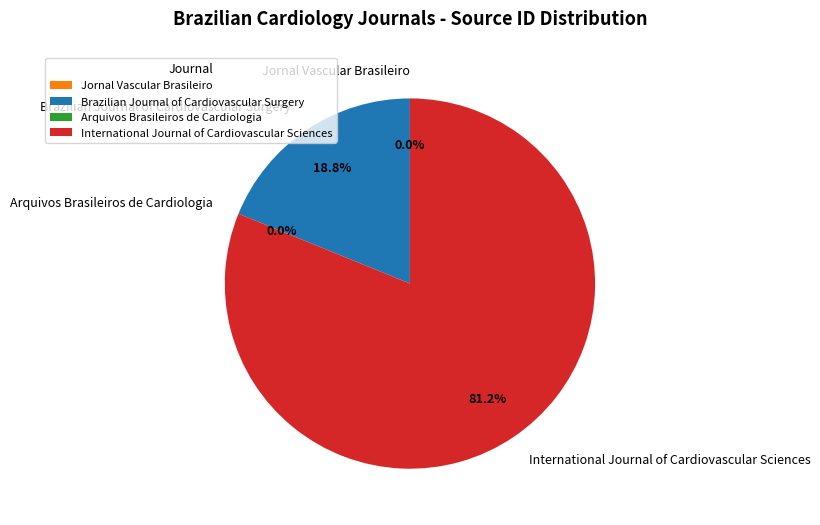

What percentage do Brazilian Journal of Cardiovascular Surgery and International Journal of Cardiovascular Sciences together represent?

100.0%